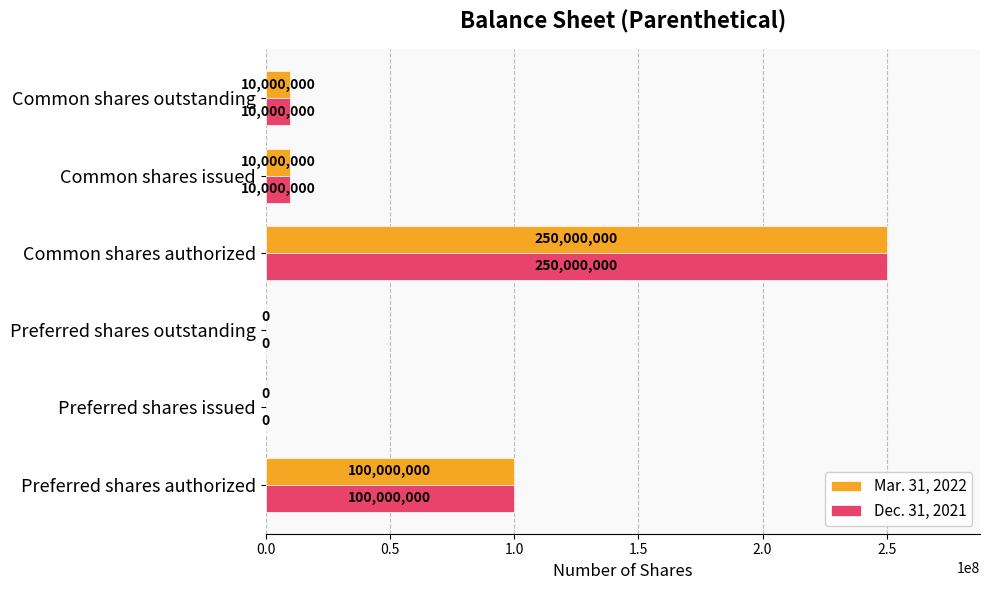

The value of Dec. 31, 2021 at Preferred shares issued is 0. True or false?

True